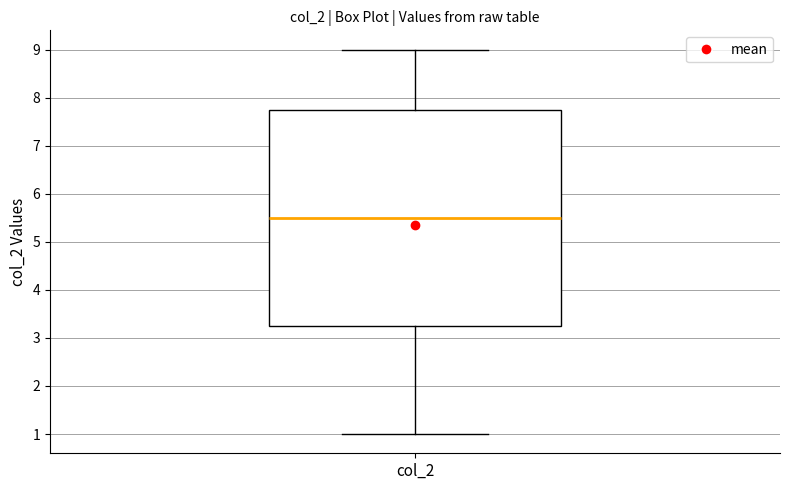

Transcribe this box plot: give where the median line is, the range the box spans, and where the two whiskers end, as read against the y-axis. The values are not printed on the chart, so give them approximately, as read against the axis.

median 5.5, box 3.3 to 7.8, whiskers 1.0 to 9.0